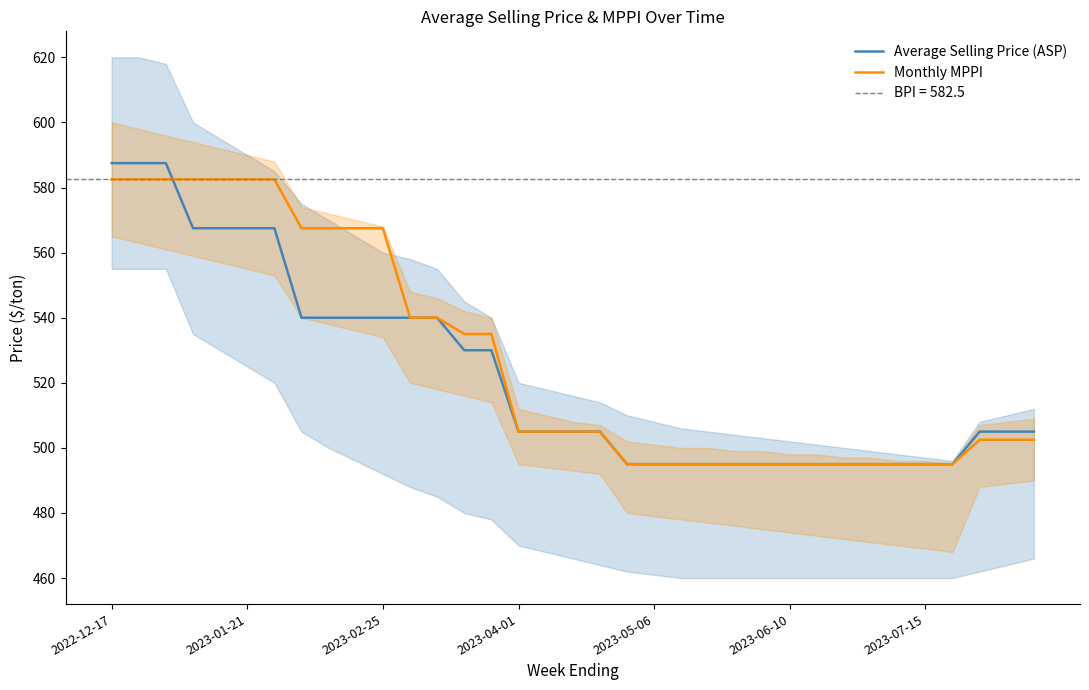

List the series in order of their overall mean, highest first.

Monthly MPPI, Average Selling Price (ASP)